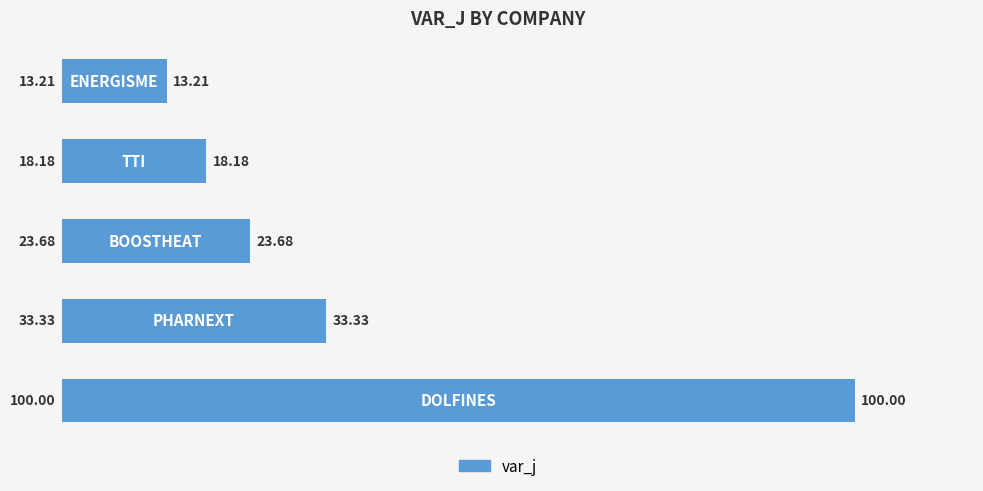

What is the sum of all values?

188.4